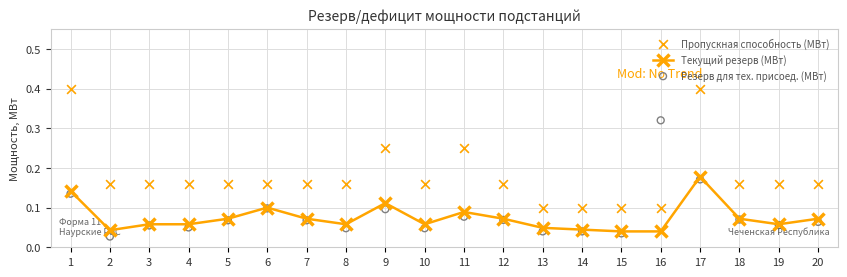

What is the total value across all series at 14?

0.2